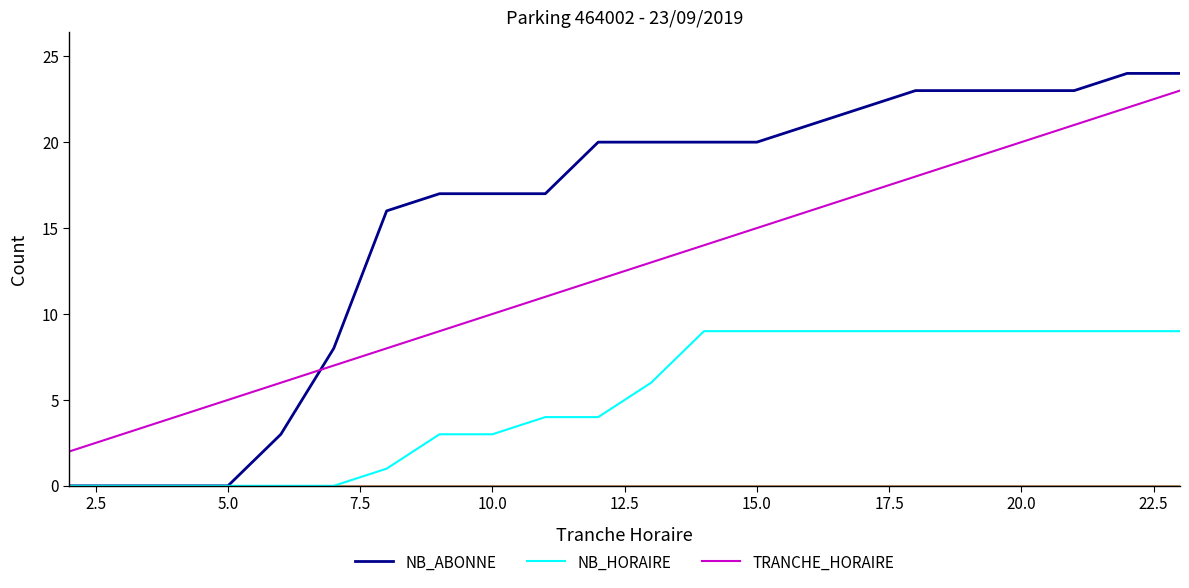

Which series has the largest range (max minus min)?

NB_ABONNE